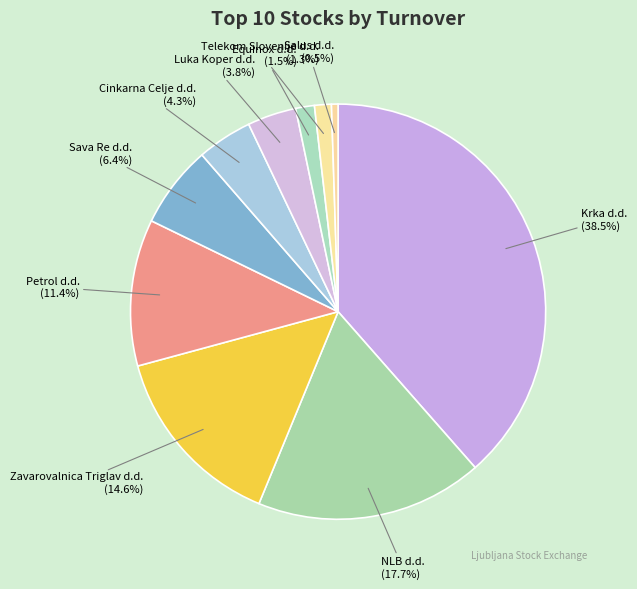

To the nearest percent, what percentage of the pie is Cinkarna Celje d.d.?

4%